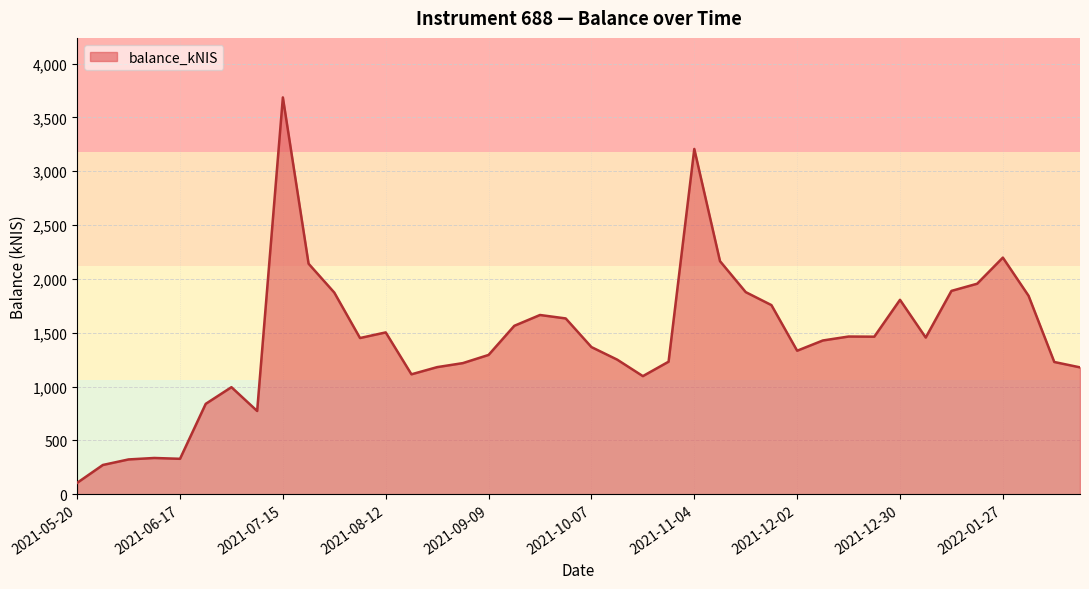

What is the minimum value shown in the chart?

106.0